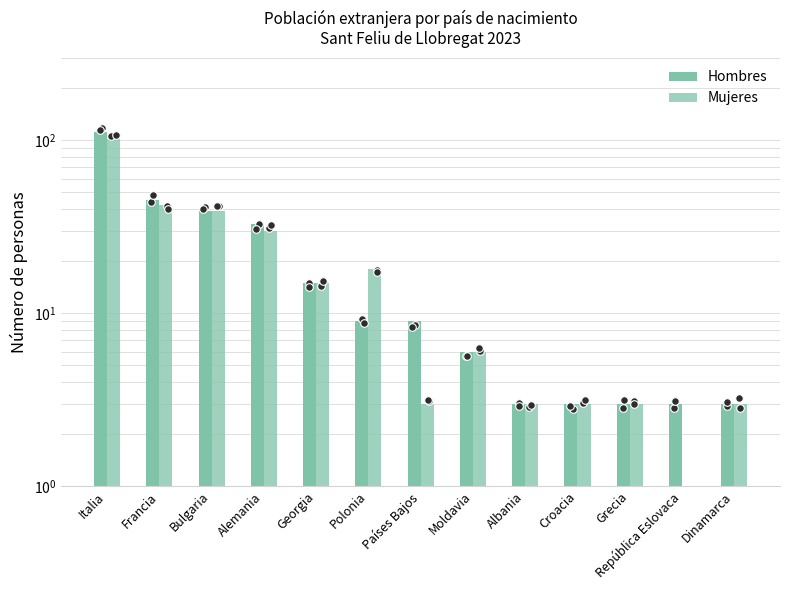

What are all the series names shown in the legend?

Hombres, Mujeres